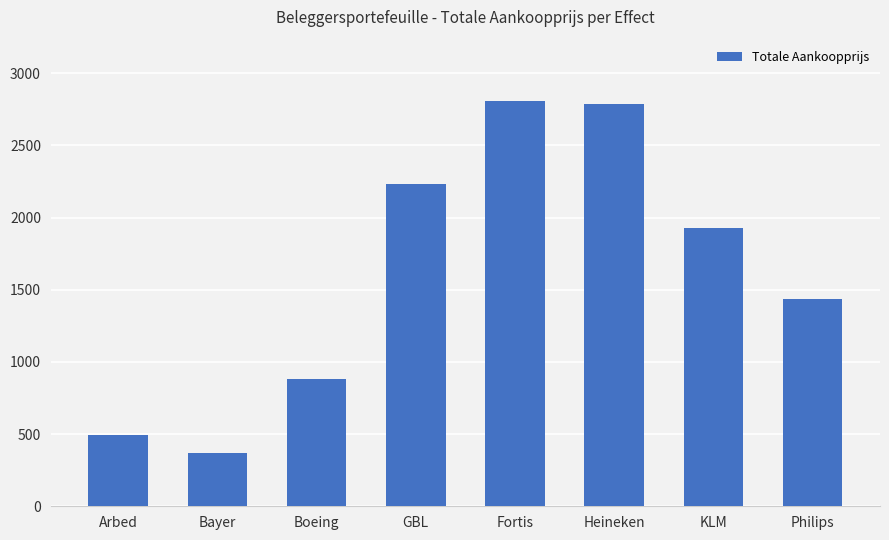

What is the label of the 1st bar from the left?

Arbed